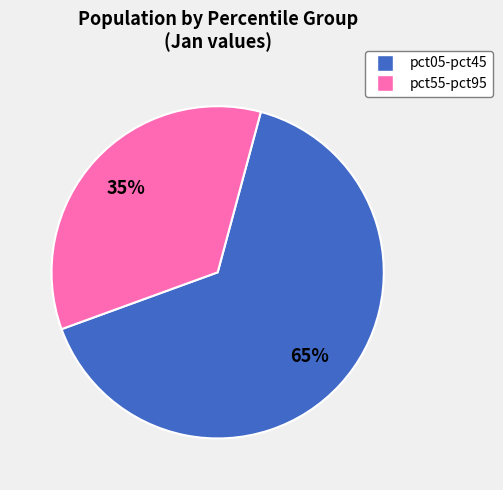

Does any single category account for the majority?

Yes